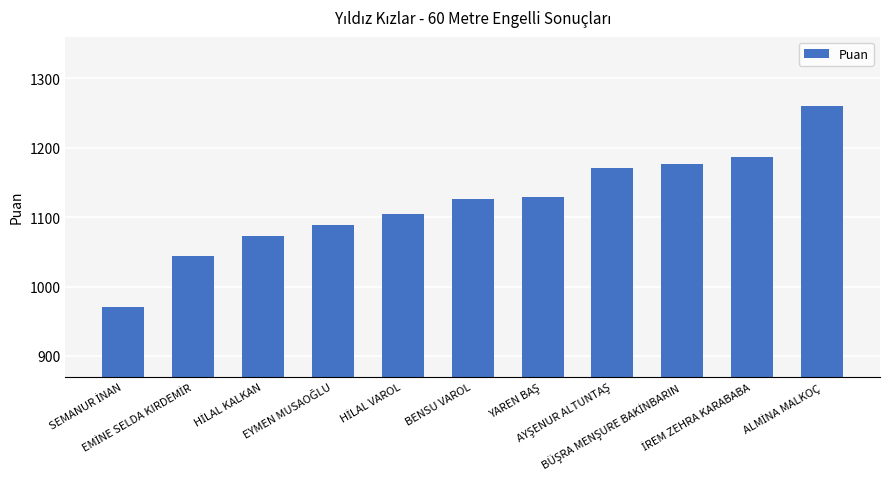

What is the value of the 1st bar from the left?

970